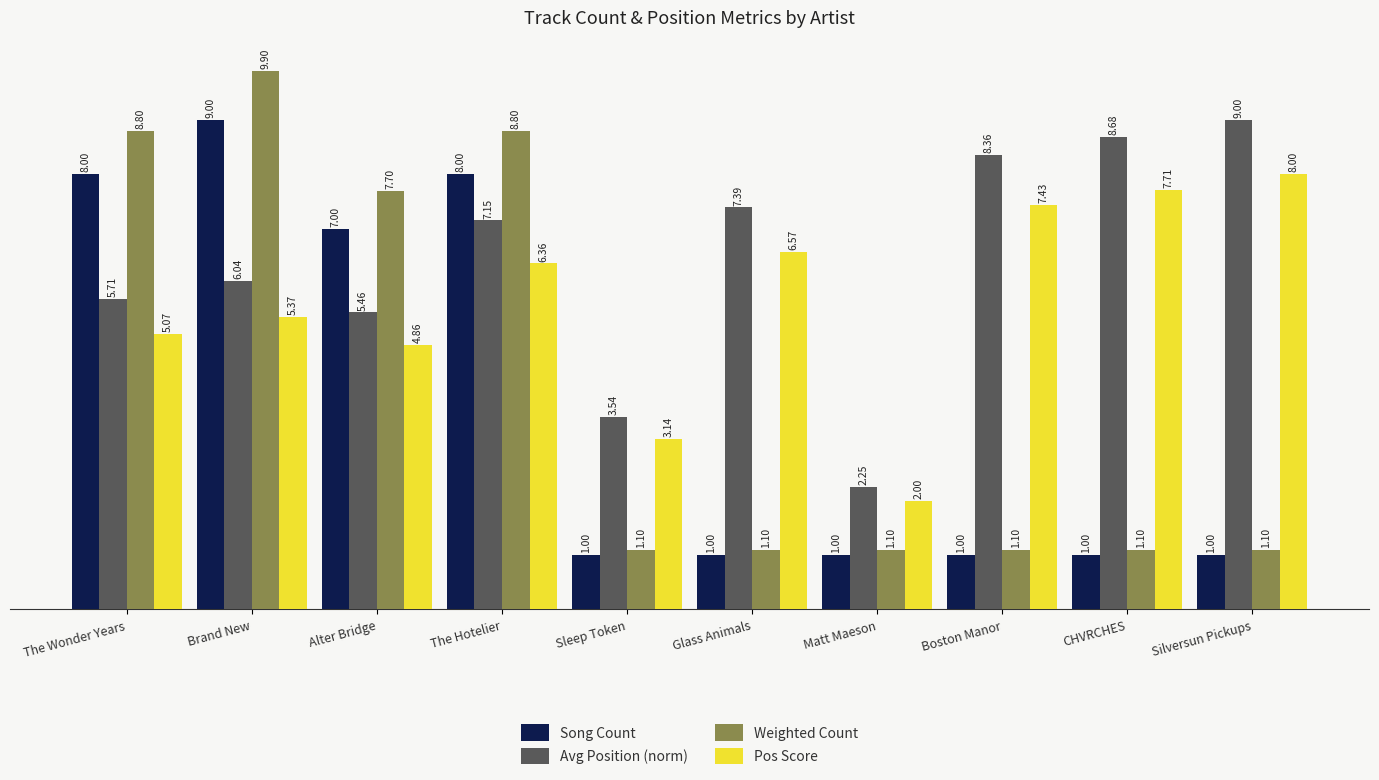

List the labels in order of Pos Score value, smallest first.

Matt Maeson, Sleep Token, Alter Bridge, The Wonder Years, Brand New, The Hotelier, Glass Animals, Boston Manor, CHVRCHES, Silversun Pickups